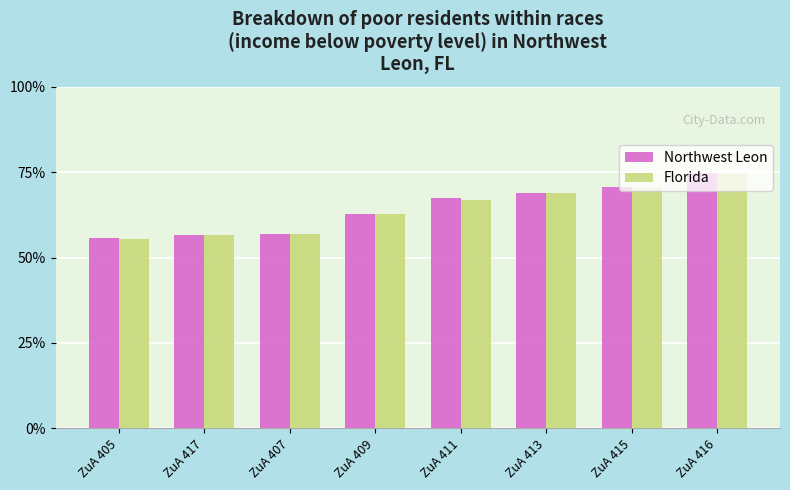

Where is Northwest Leon nearest to the value 0?

ZuA 405